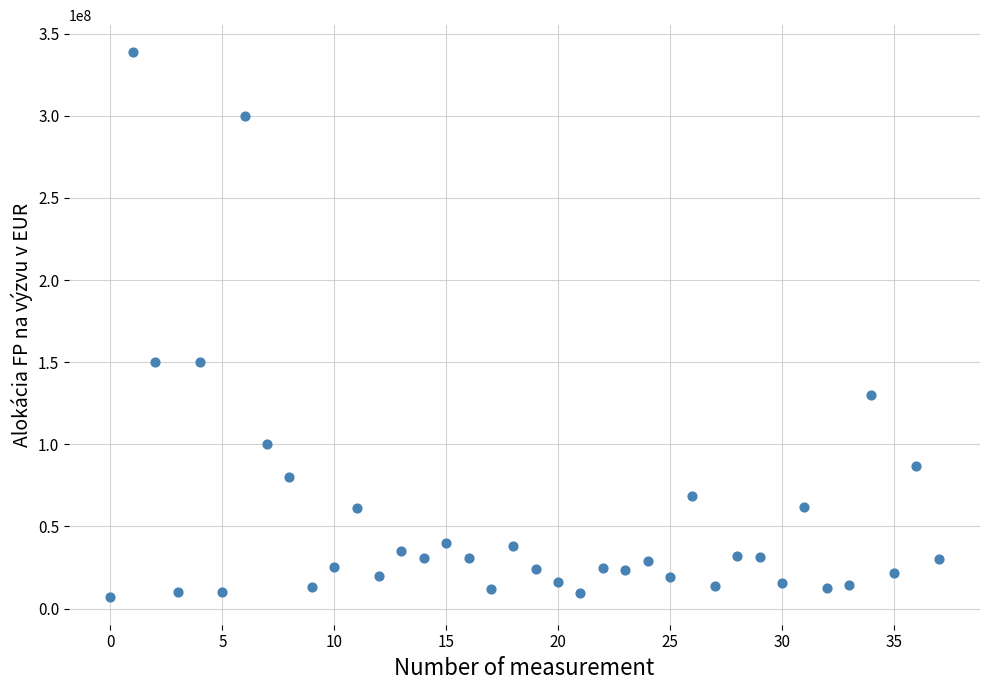

What is the range of Y values (max minus min)?

331896840